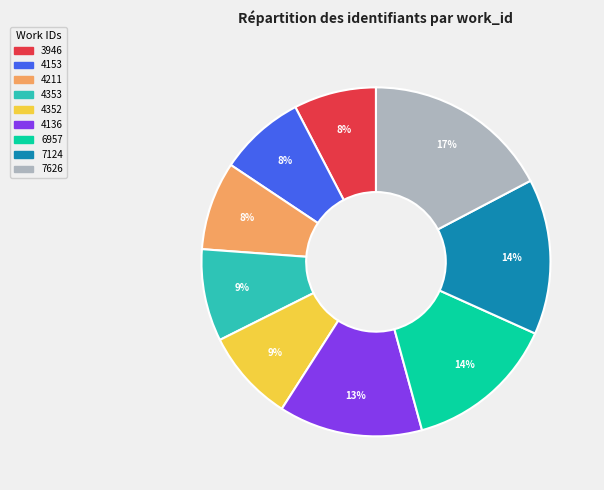

To the nearest percent, what is the average slice percentage?

11%